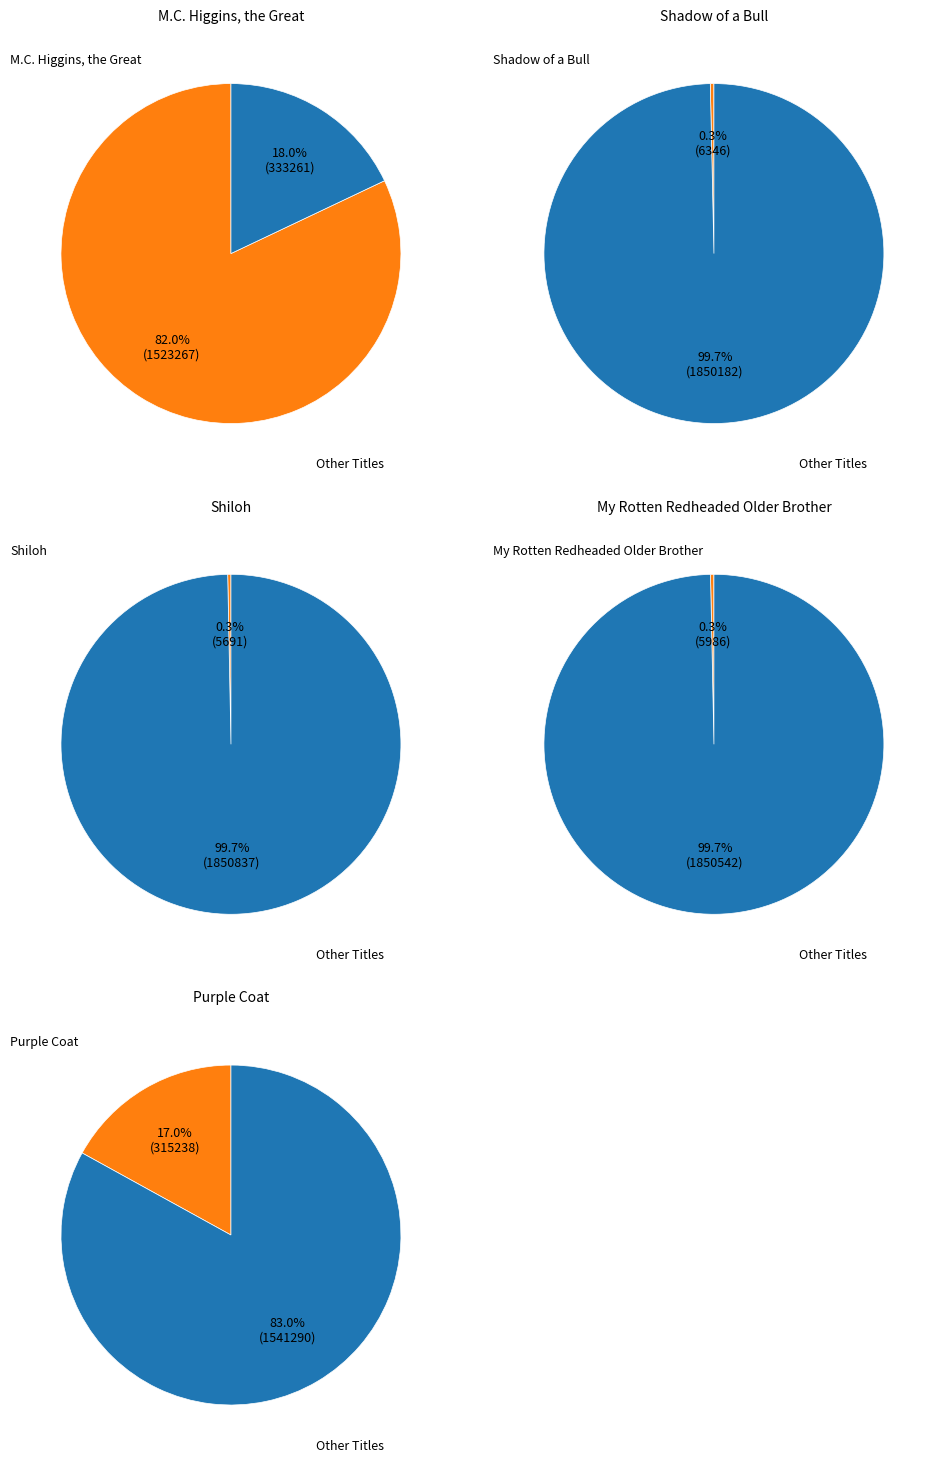

To the nearest percent, what is the combined percentage of Purple Coat and Shadow of a Bull?

17%